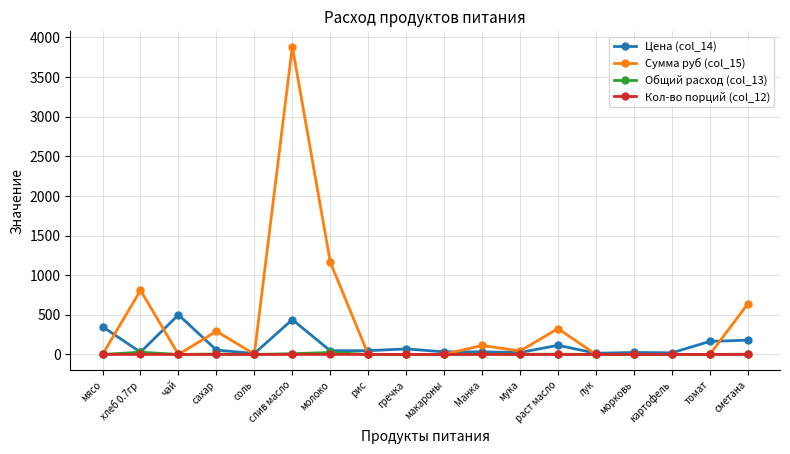

Is it true that Общий расход (col_13) equals 3.5 at сметана?

True